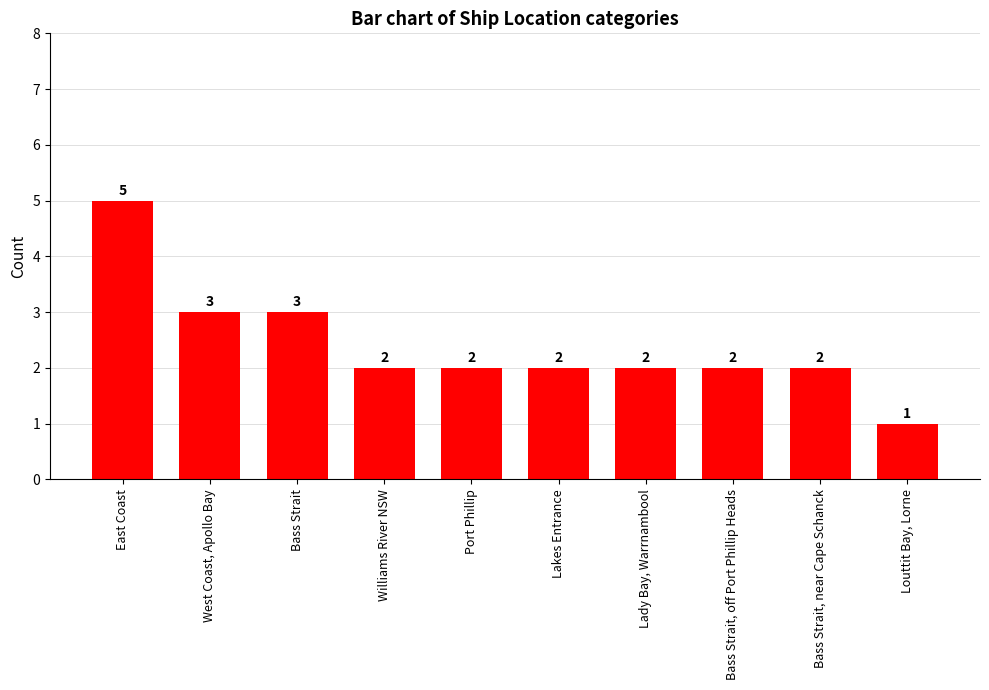

The value at Bass Strait, off Port Phillip Heads is 2. True or false?

True